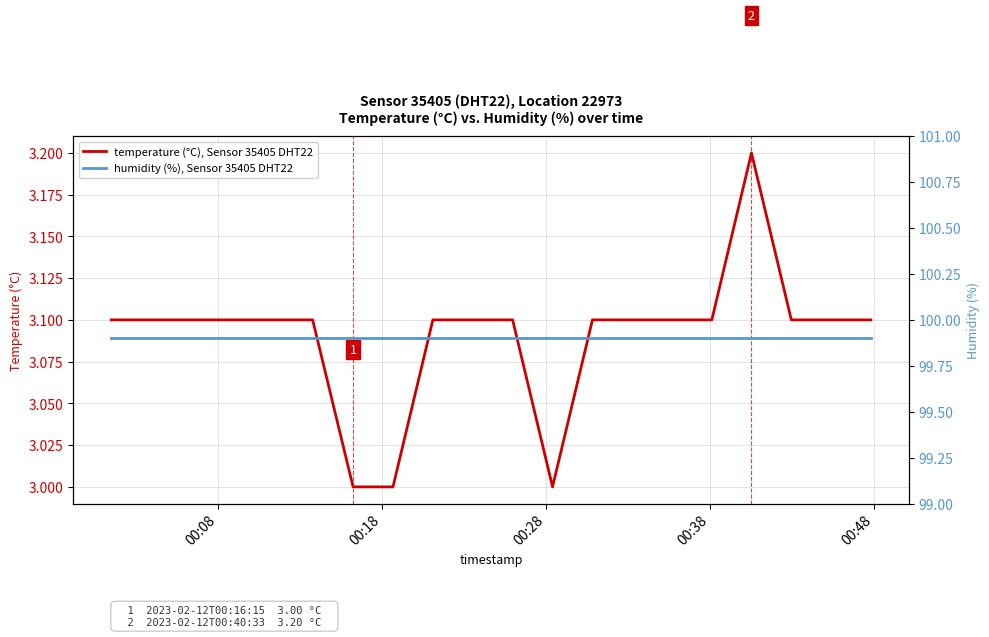

What is the lowest value of the temperature (°C), Sensor 35405 DHT22 series?

3.0